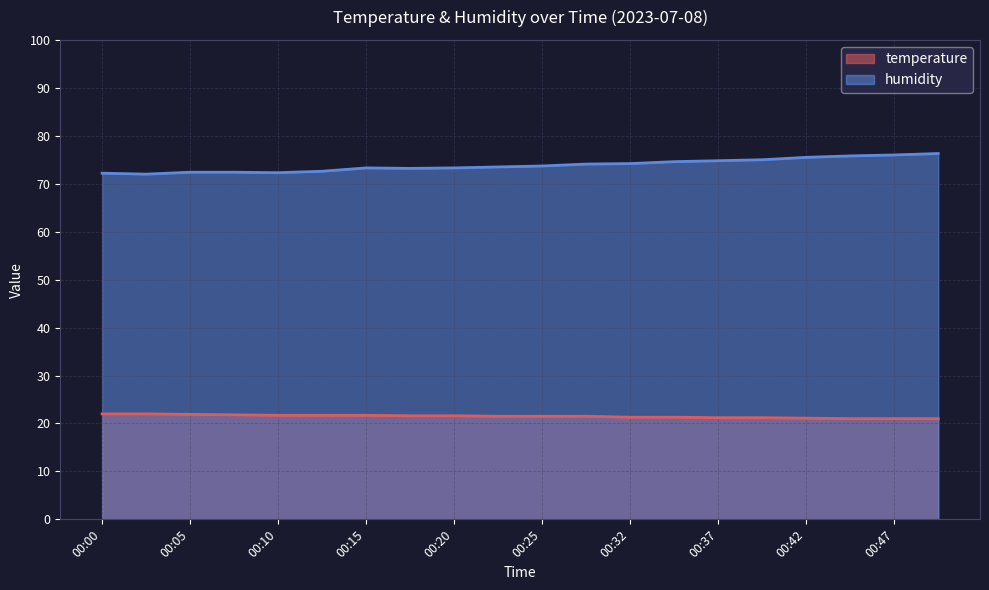

What are all the series names shown in the legend?

temperature, humidity